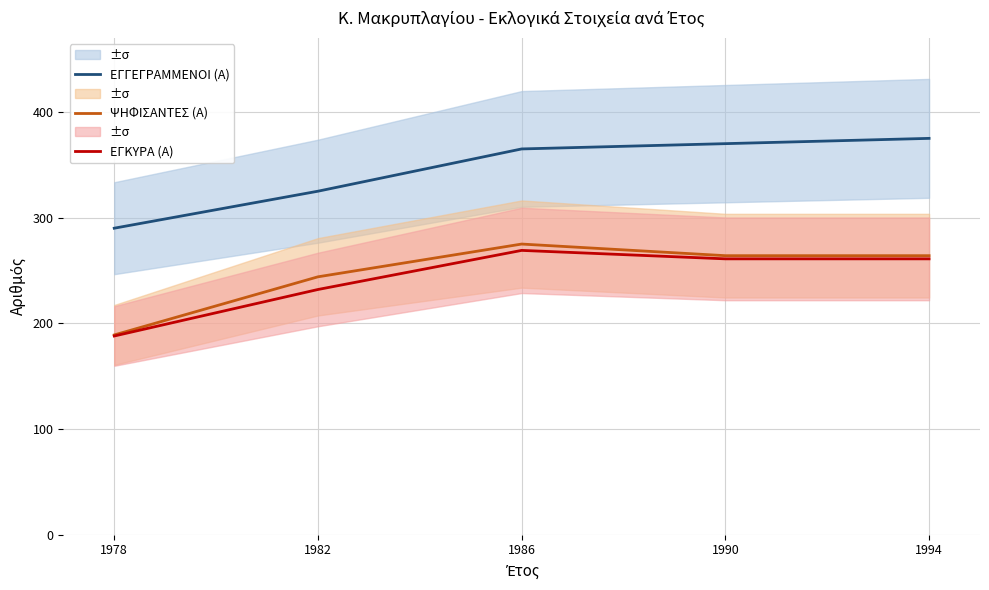

The ΕΓΚΥΡΑ (Α) series shows 269 at 1986. True or false?

True